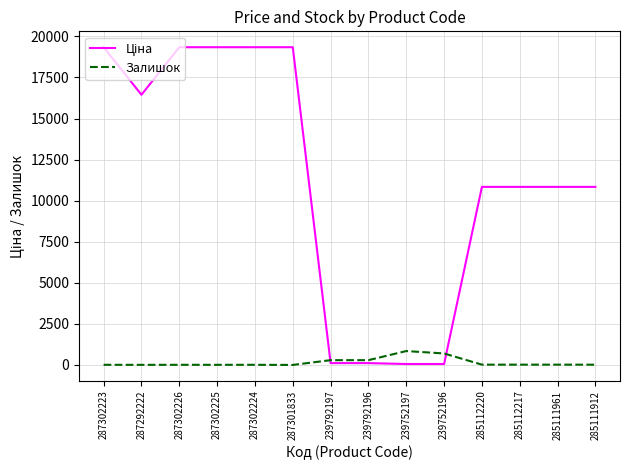

Does the chart have visible grid lines?

Yes